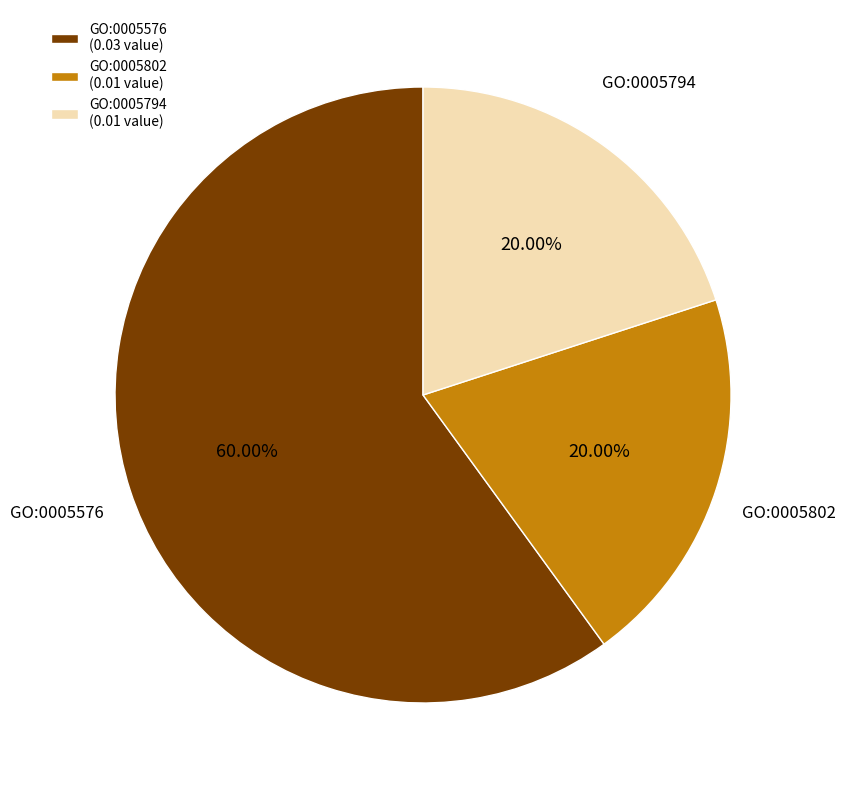

How many slices are in this pie chart?

3